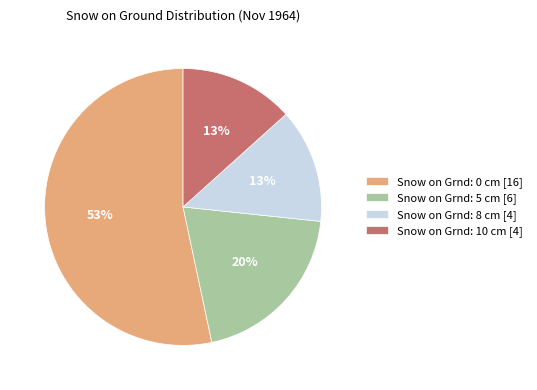

What is the largest slice in the pie chart?

Snow on Grnd: 0 cm [16]